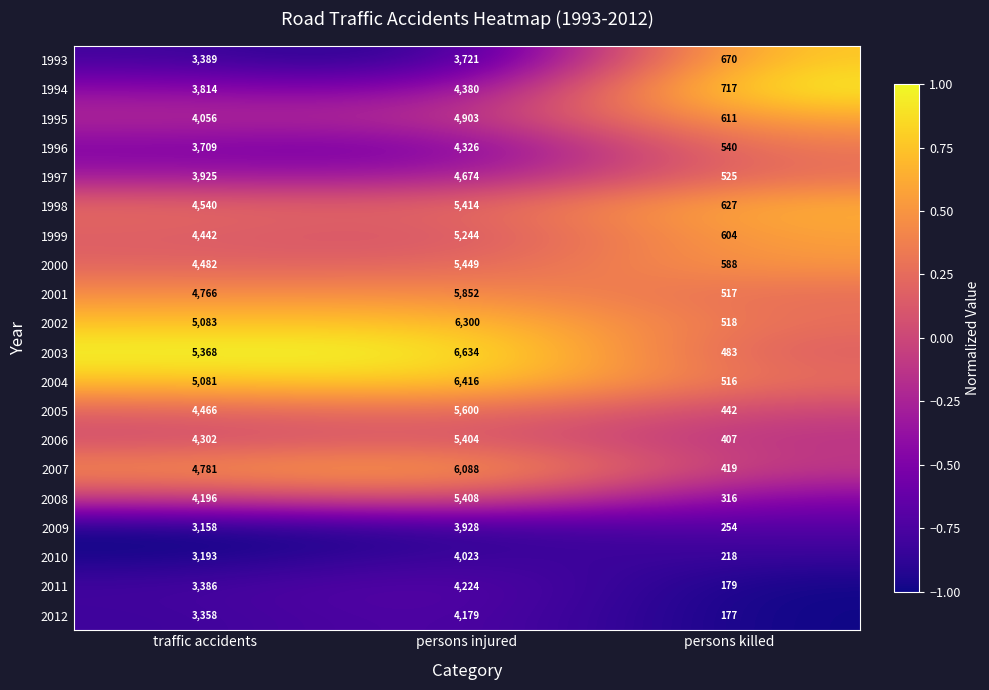

List the labels in order of 2006 value, smallest first.

persons killed, traffic accidents, persons injured